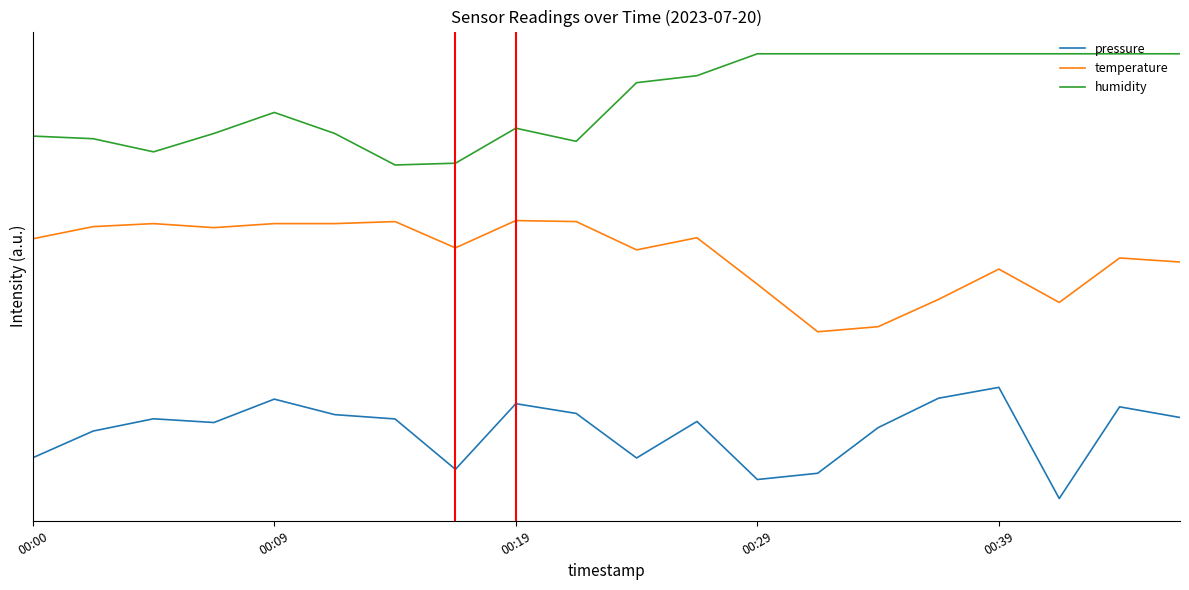

Is this an area chart (filled region under the line)?

No